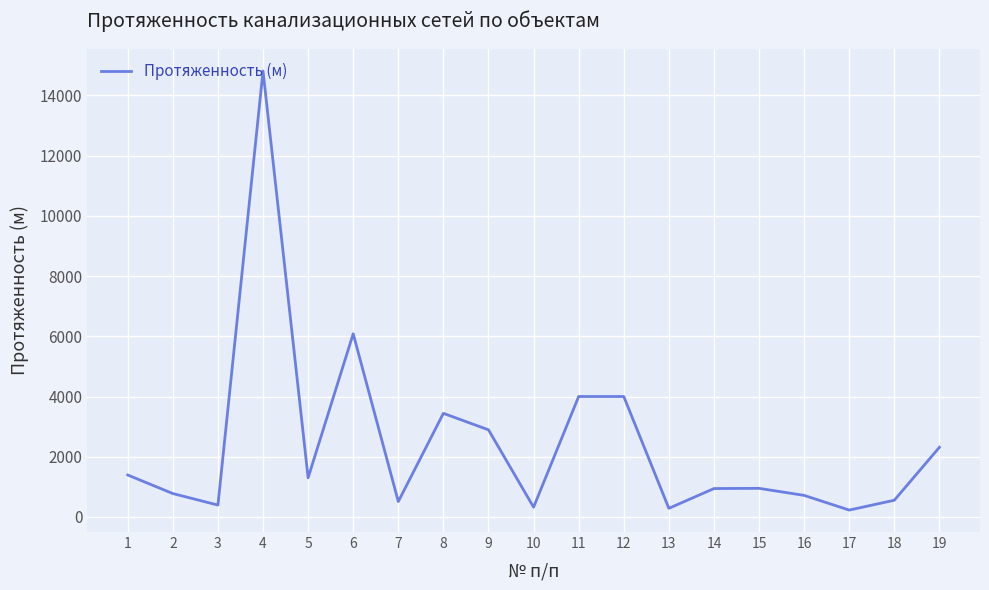

What is the greatest value displayed?

14815